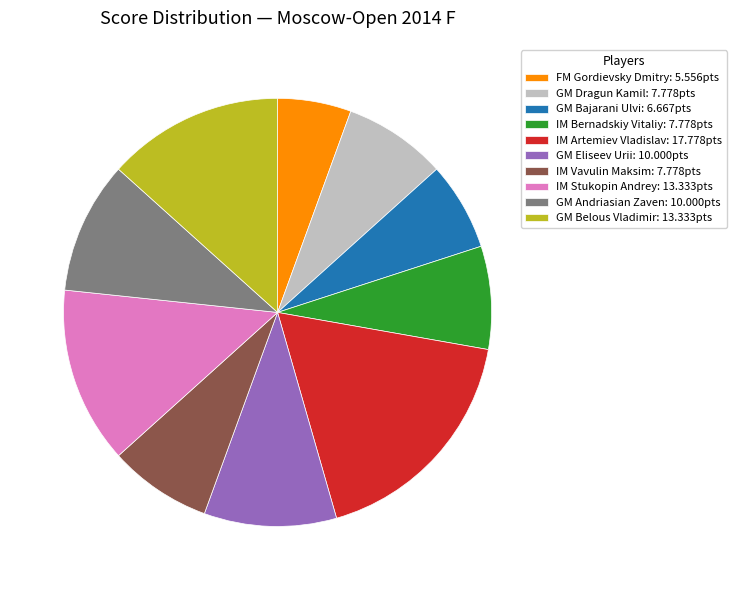

Which has a higher value, GM Belous Vladimir or FM Gordievsky Dmitry?

GM Belous Vladimir